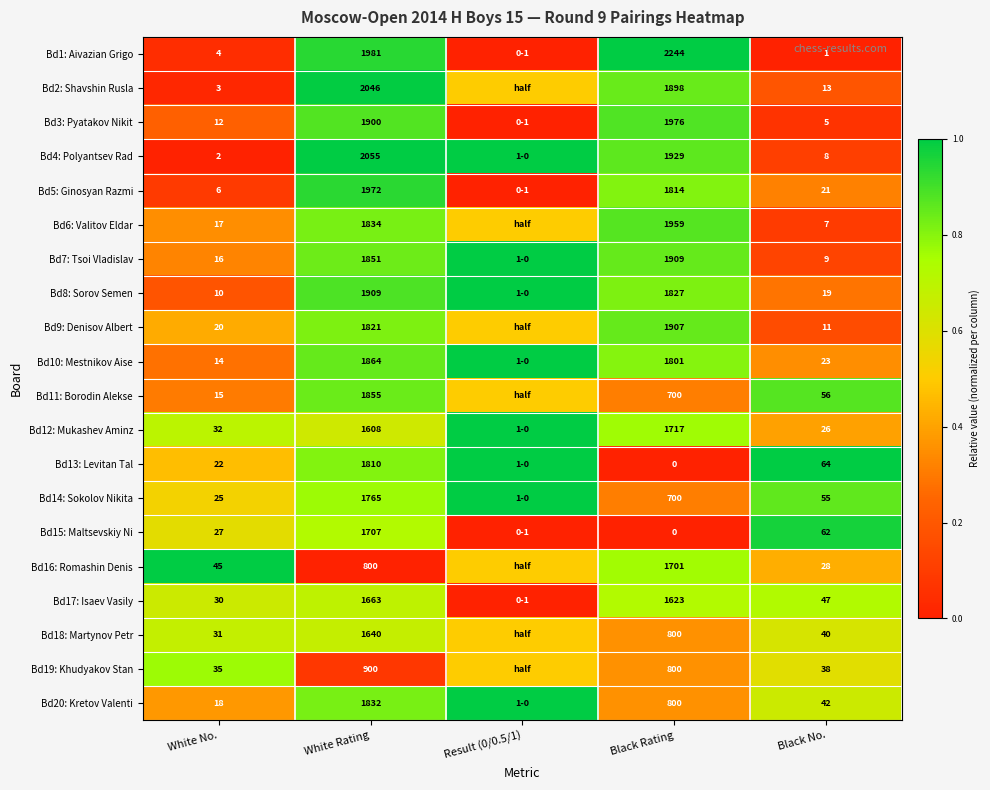

Rank the series at White No. from lowest to highest value.

Bd4: Polyantsev Rad, Bd2: Shavshin Rusla, Bd1: Aivazian Grigo, Bd5: Ginosyan Razmi, Bd8: Sorov Semen, Bd3: Pyatakov Nikit, Bd10: Mestnikov Aise, Bd11: Borodin Alekse, Bd7: Tsoi Vladislav, Bd6: Valitov Eldar, Bd20: Kretov Valenti, Bd9: Denisov Albert, Bd13: Levitan Tal, Bd14: Sokolov Nikita, Bd15: Maltsevskiy Ni, Bd17: Isaev Vasily, Bd18: Martynov Petr, Bd12: Mukashev Aminz, Bd19: Khudyakov Stan, Bd16: Romashin Denis